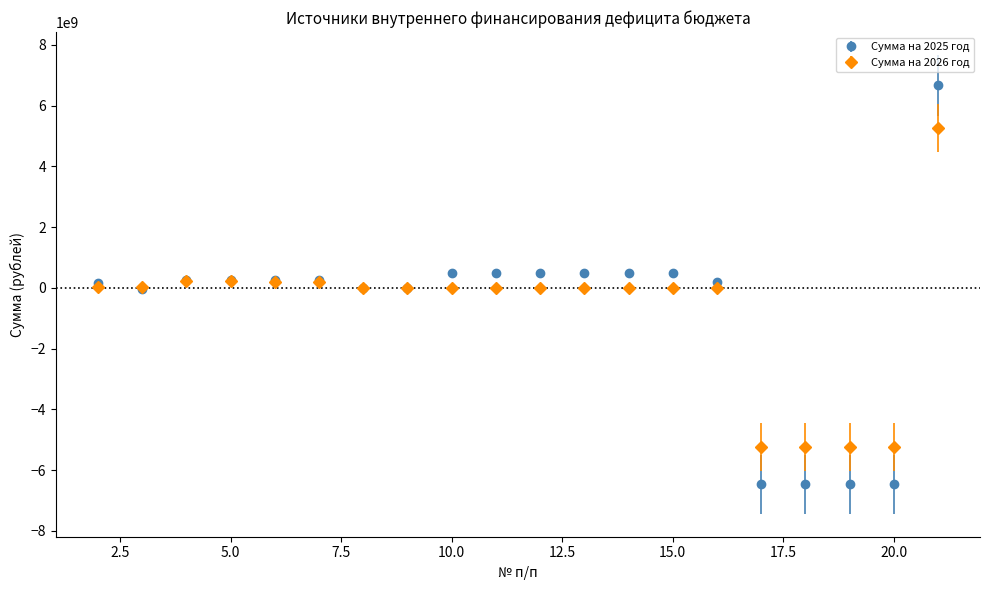

Which series has the largest range (max minus min)?

Сумма на 2025 год